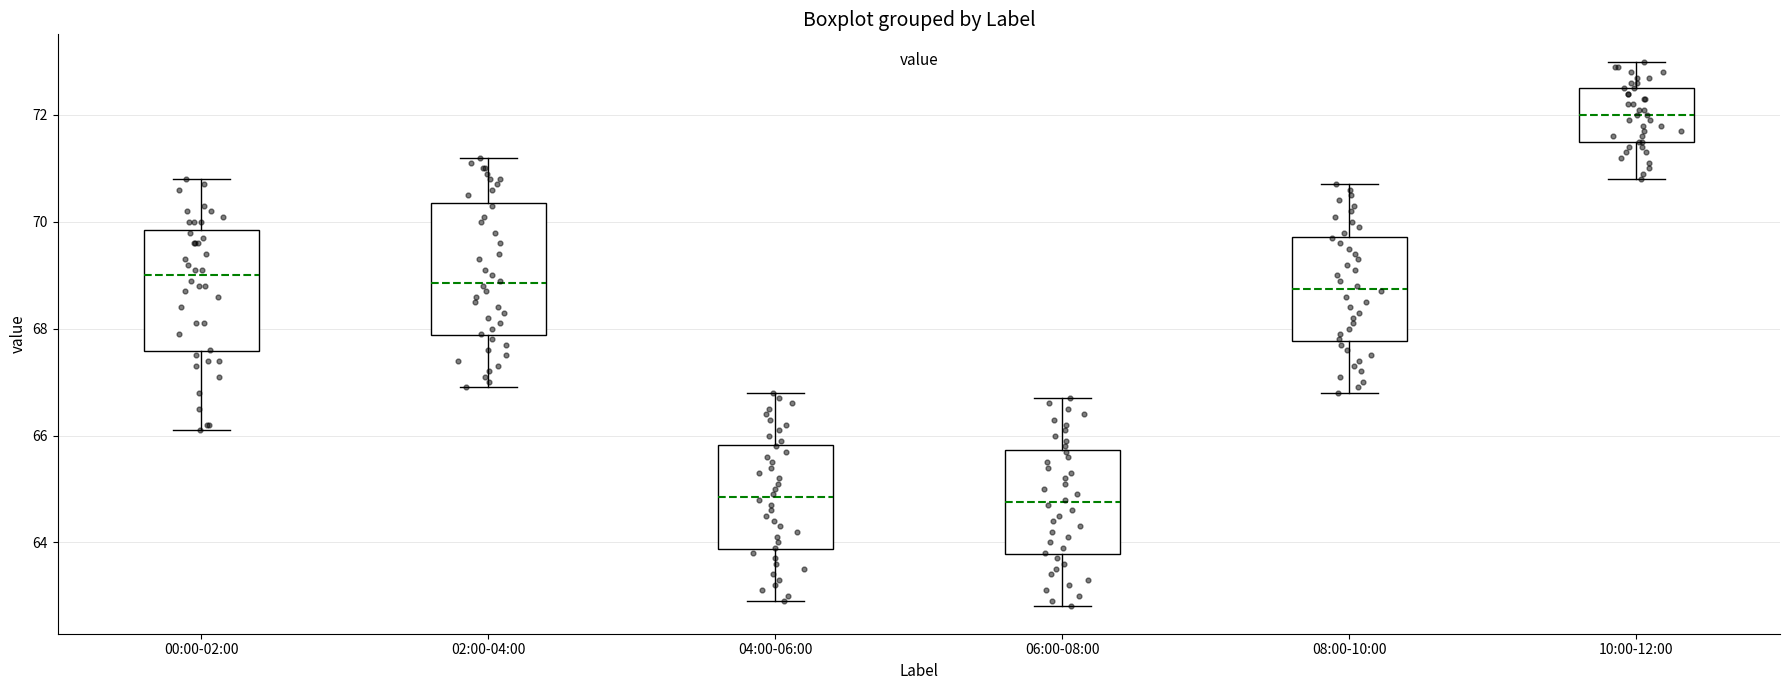

Reading left to right, read every box against the y-axis: the position of its median line, the range the box covers, and the ends of its whiskers. The values are not printed on the chart, so give them approximately, as read against the axis.

00:00-02:00: median 69.0, box 67.6 to 69.8, whiskers 66.2 to 70.8
02:00-04:00: median 68.8, box 67.8 to 70.4, whiskers 67.0 to 71.2
04:00-06:00: median 64.8, box 63.8 to 65.8, whiskers 63.0 to 66.8
06:00-08:00: median 64.8, box 63.8 to 65.8, whiskers 62.8 to 66.8
08:00-10:00: median 68.8, box 67.8 to 69.8, whiskers 66.8 to 70.8
10:00-12:00: median 72.0, box 71.6 to 72.6, whiskers 70.8 to 73.0